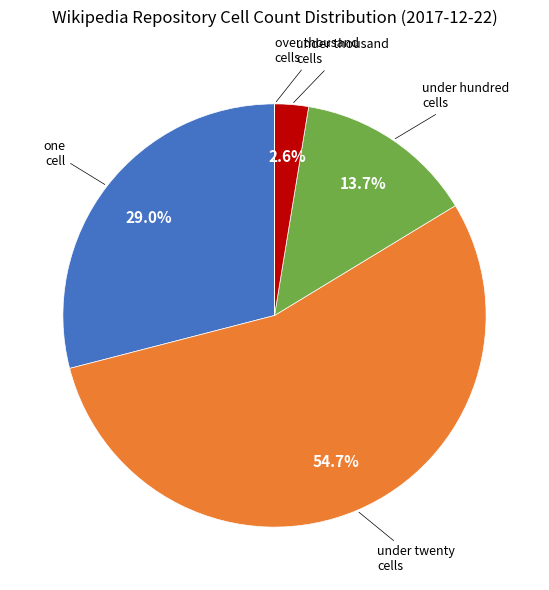

Is there a majority slice in this chart?

Yes